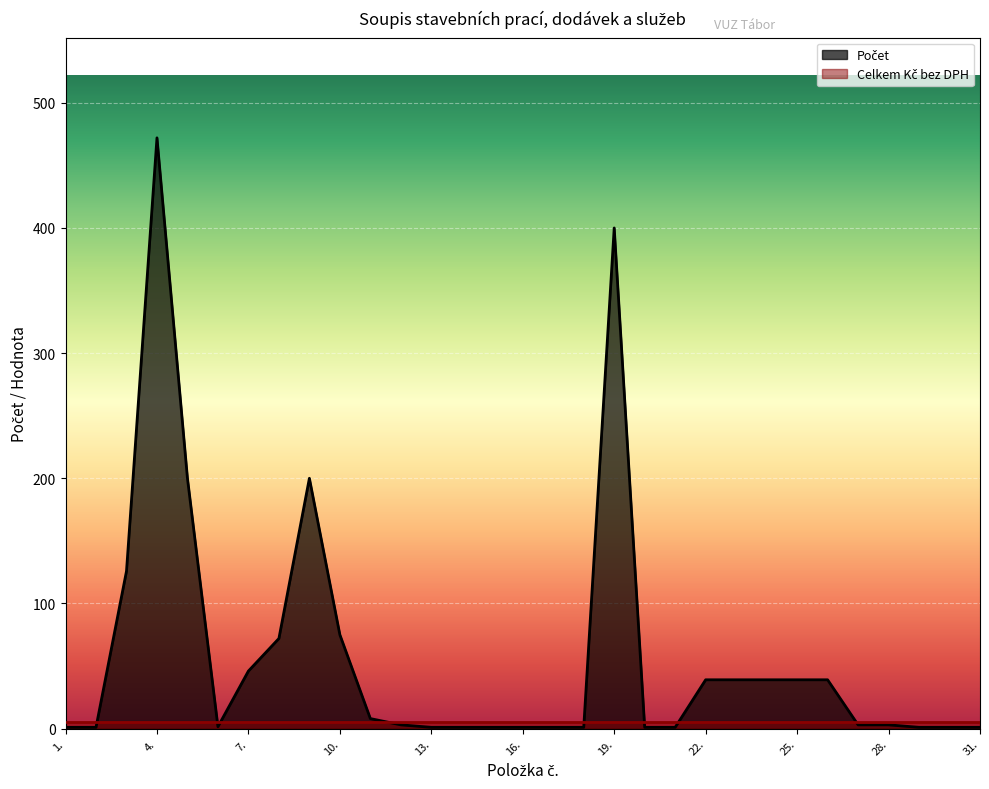

How many interior local peaks (higher than both neighbors) does the data have?

3